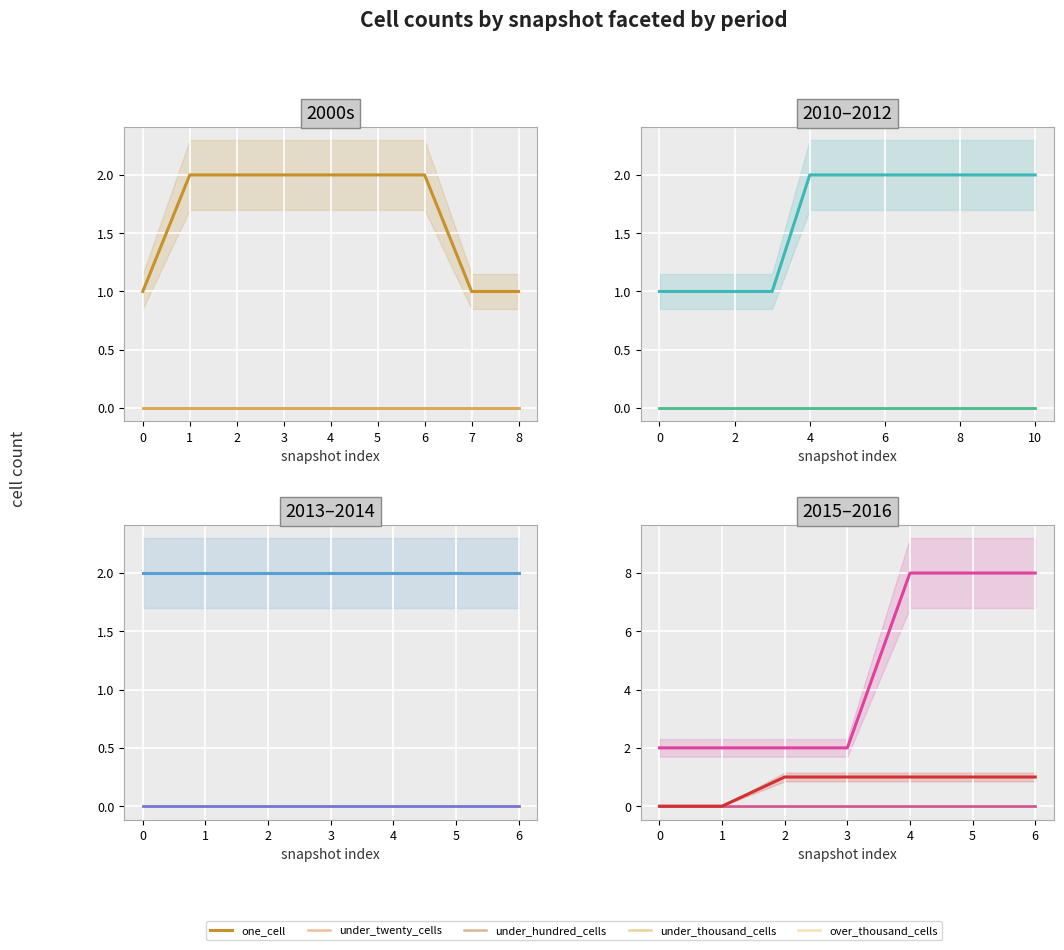

At how many categories does at least one series exceed 7?

3